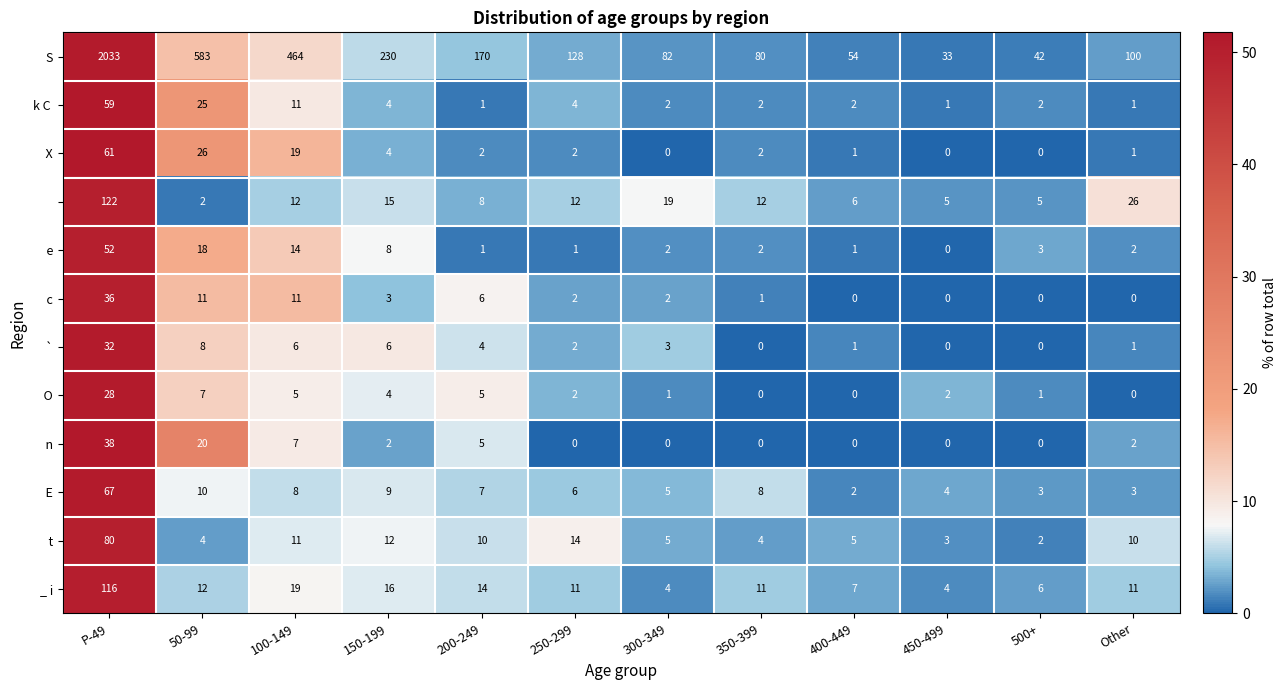

How many series are shown in this chart?

12